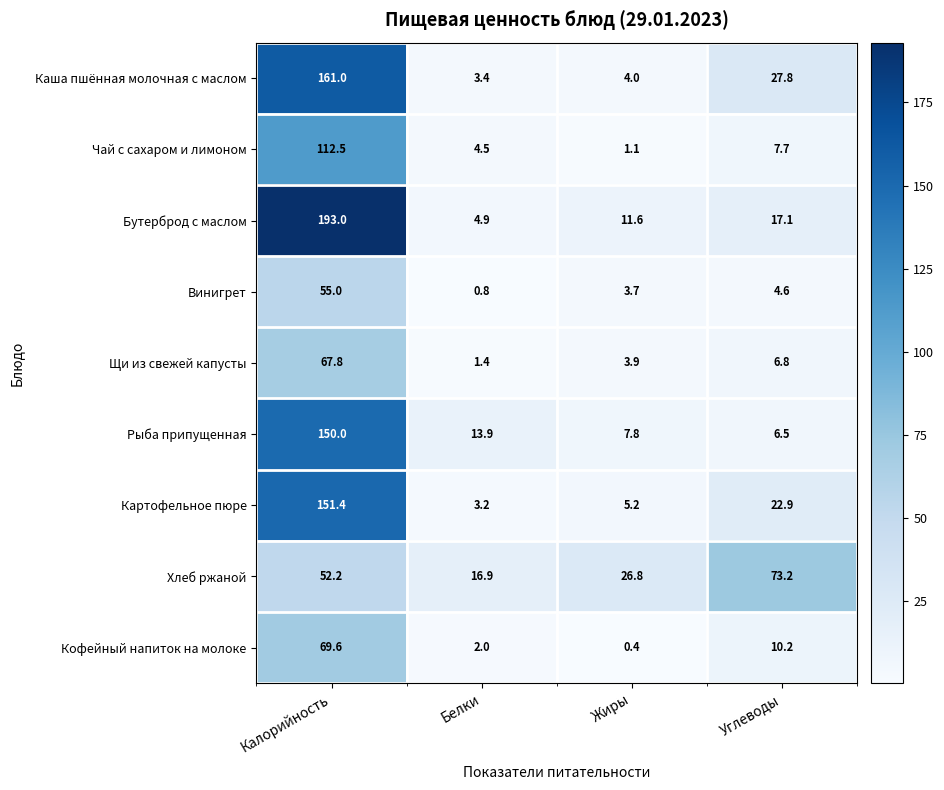

At which label is Кофейный напиток на молоке closest to 35?

Углеводы